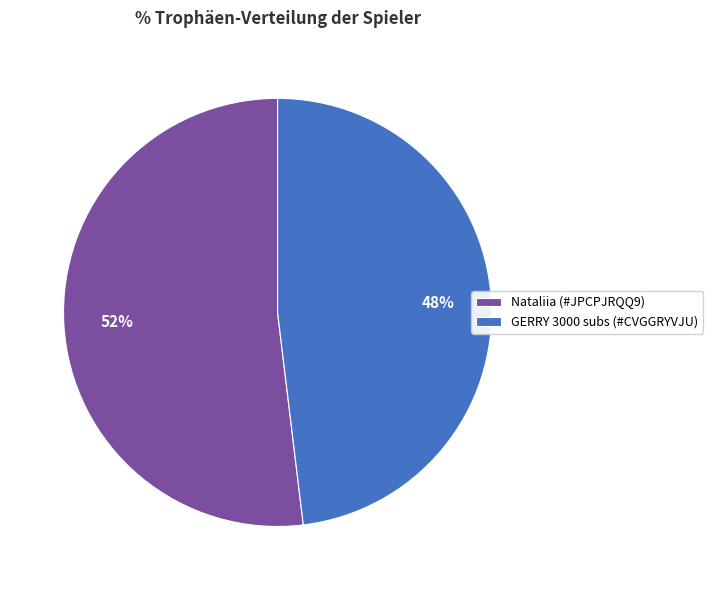

Rank the categories by value from highest to lowest.

Nataliia (#JPCPJRQQ9), GERRY 3000 subs (#CVGGRYVJU)